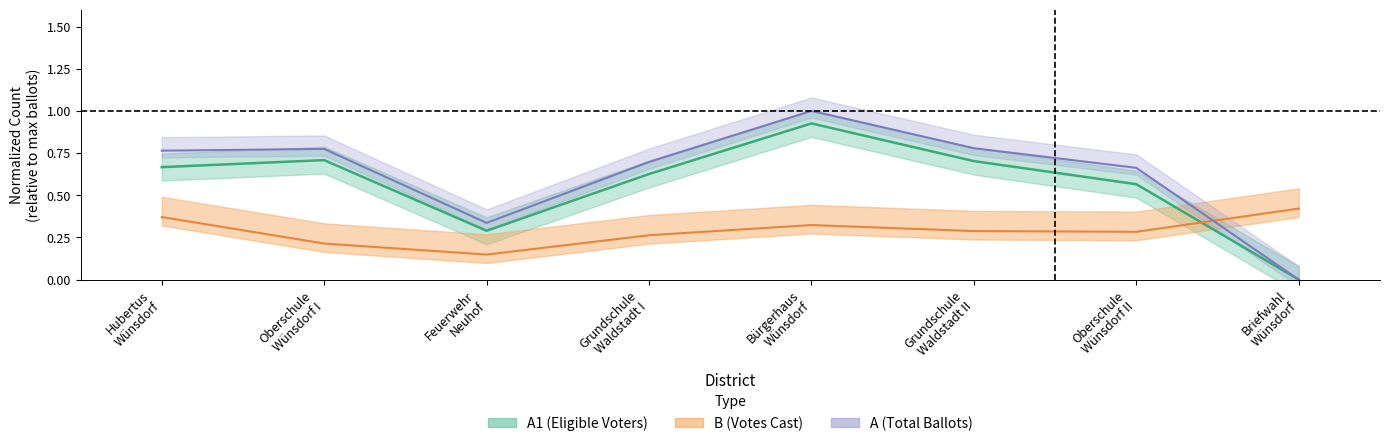

What is the value of the A point at the 4th from the left?

0.7